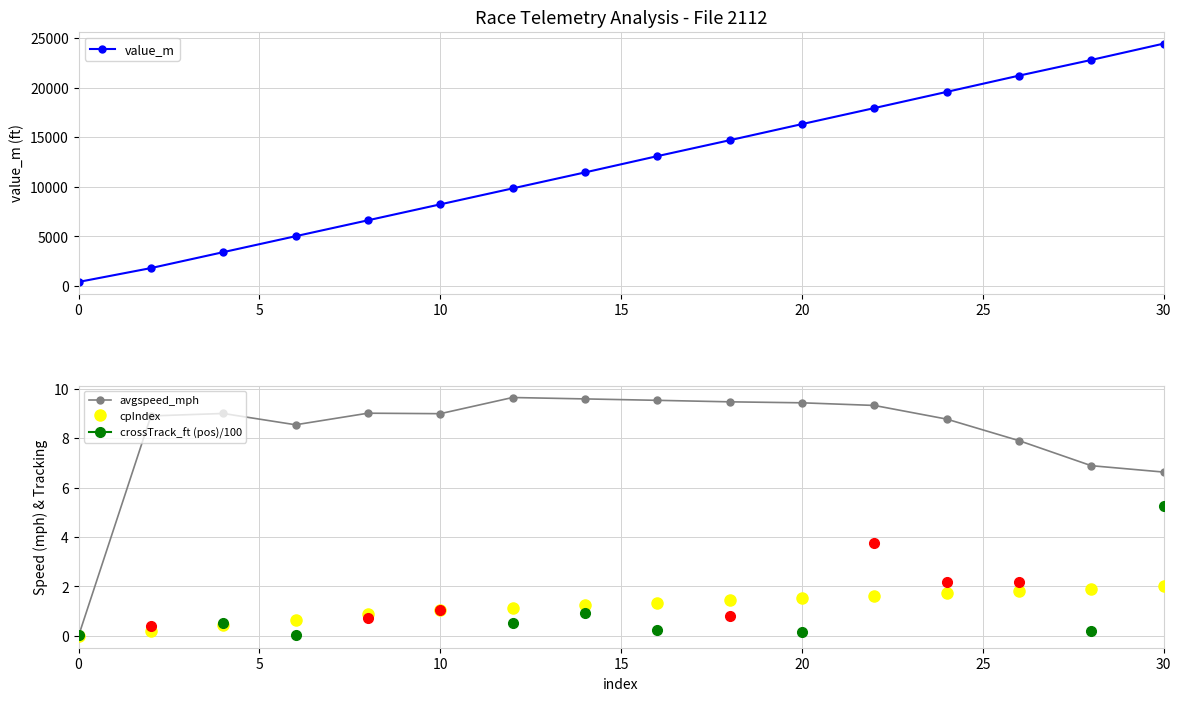

The cpIndex series shows 0.3 at 20. True or false?

False